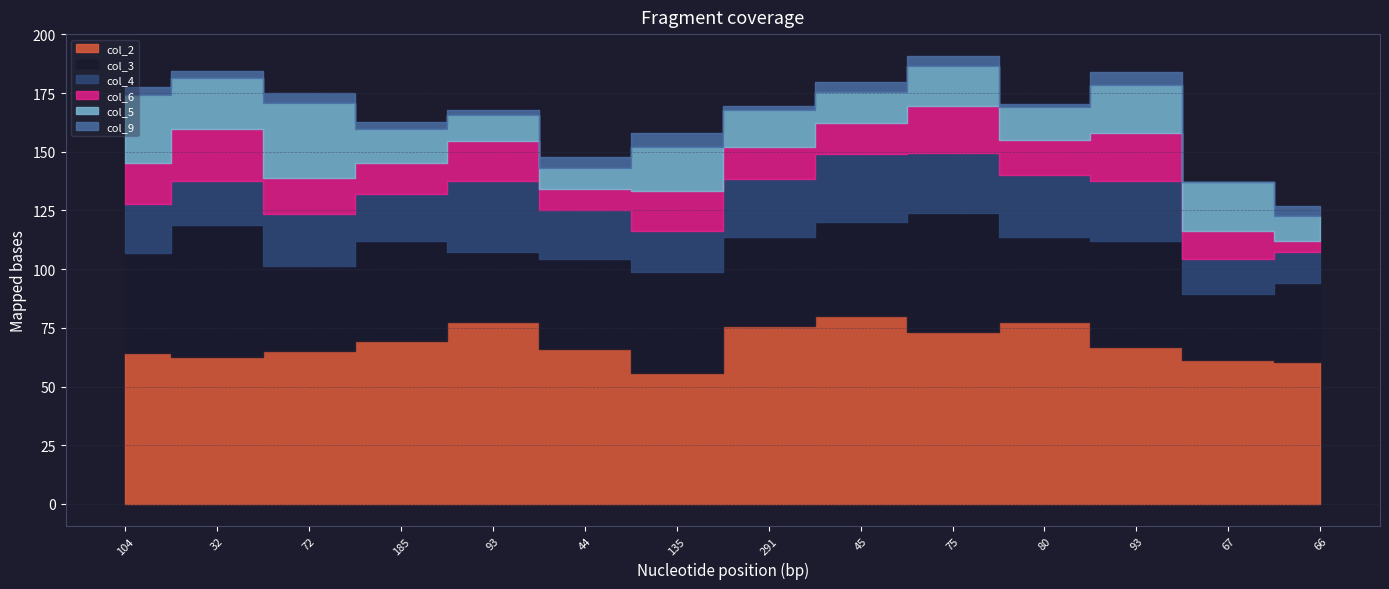

How many data points in col_3 are above 40?

6